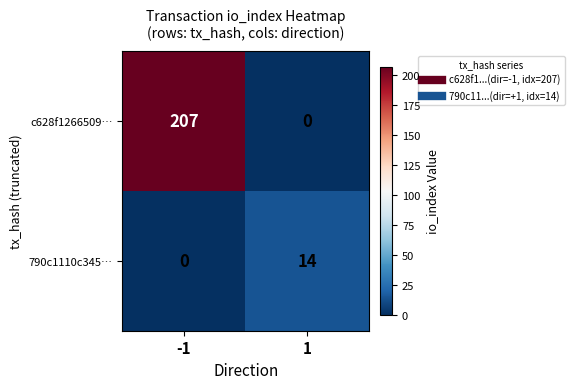

True or false: 790c1110c345… has a value of 14 at 1.

True